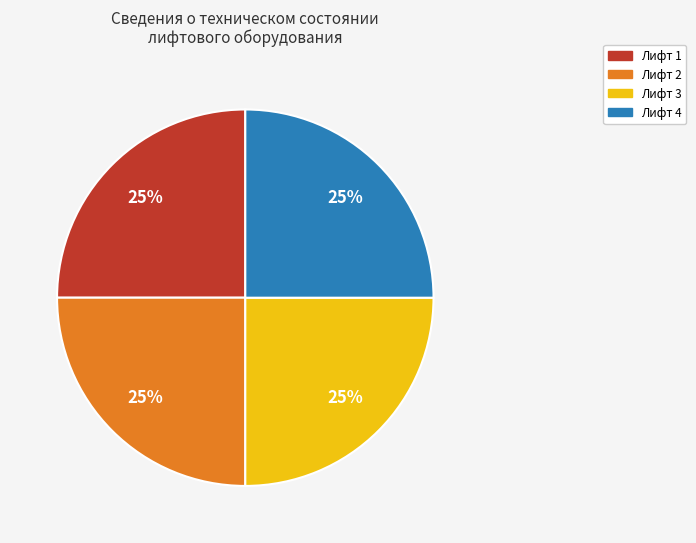

To the nearest percent, what is the average slice percentage?

25%